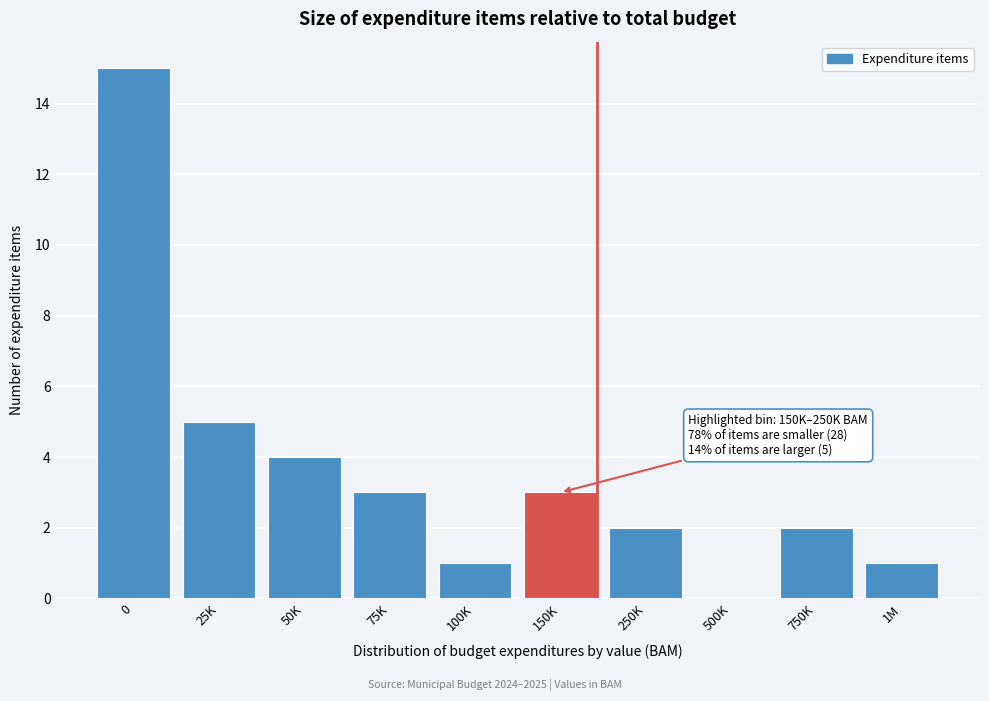

Reading left to right, extract all data points from this chart.

0=15	25K=5	50K=4	75K=3	100K=1	150K=3	250K=2	500K=0	750K=2	1M=1